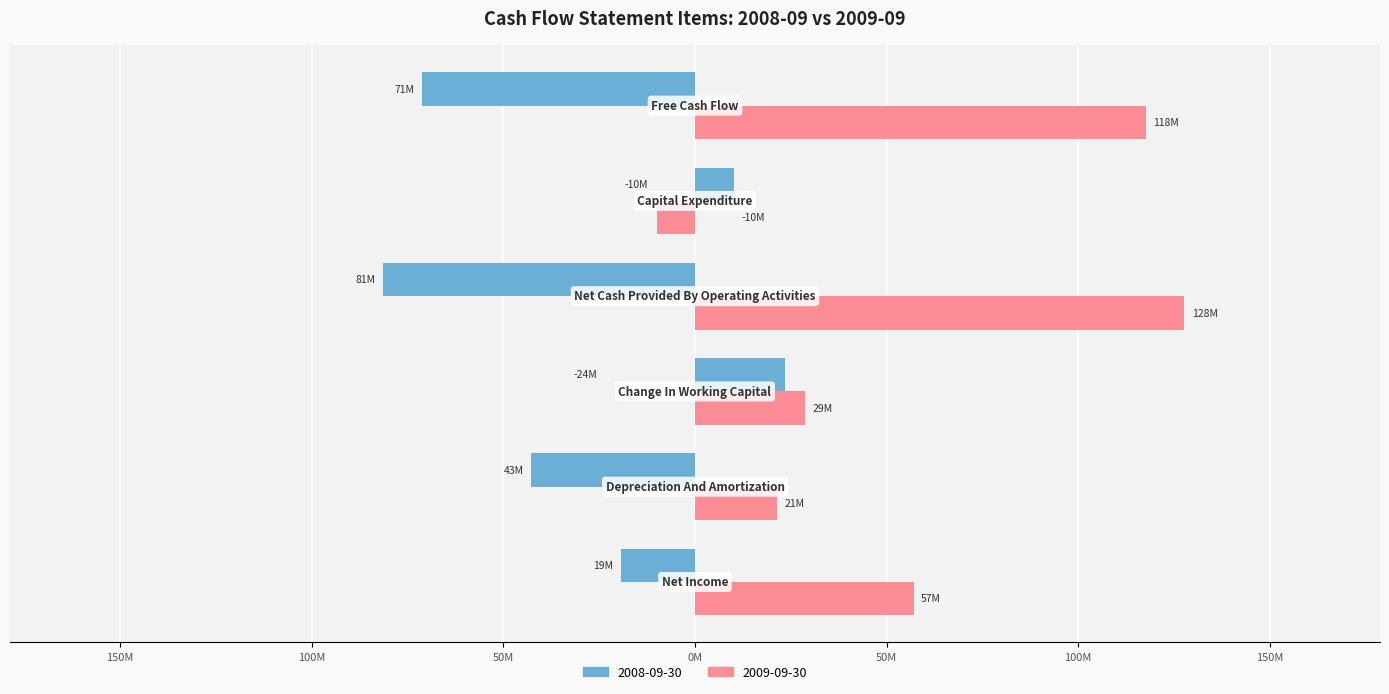

What are all the series names shown in the legend?

2008-09-30, 2009-09-30